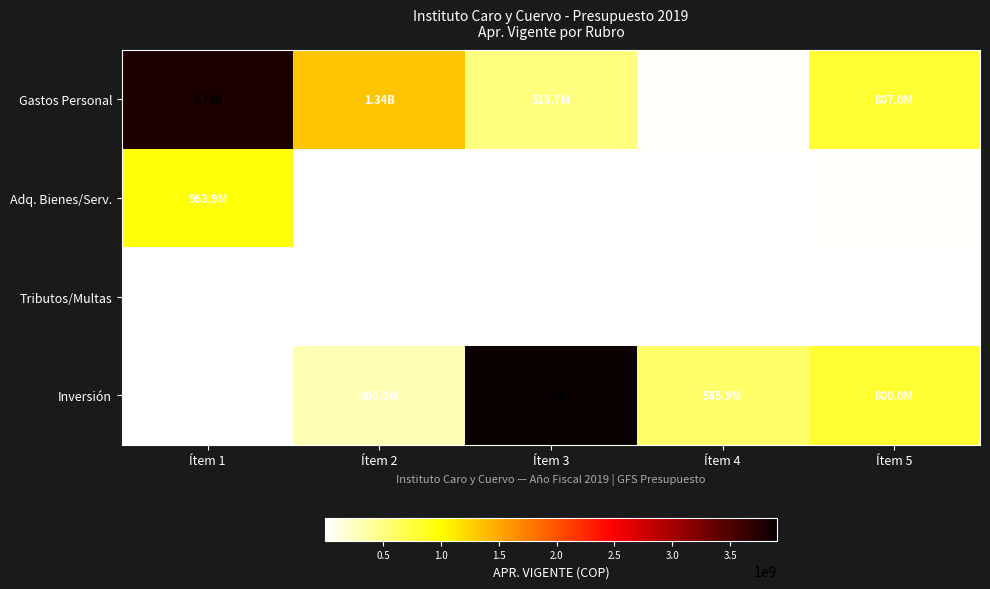

At which category is the sum across all series the highest?

Ítem 1